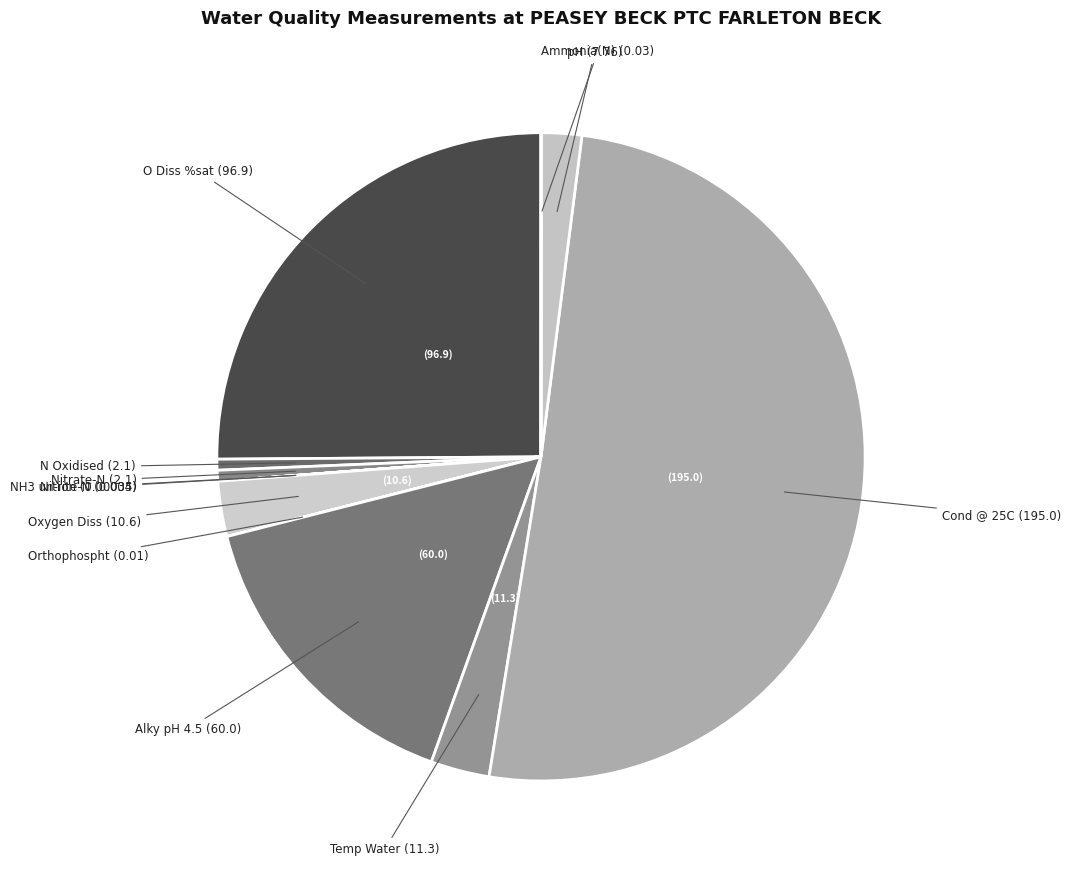

Which slice represents more than half of the pie?

Cond @ 25C